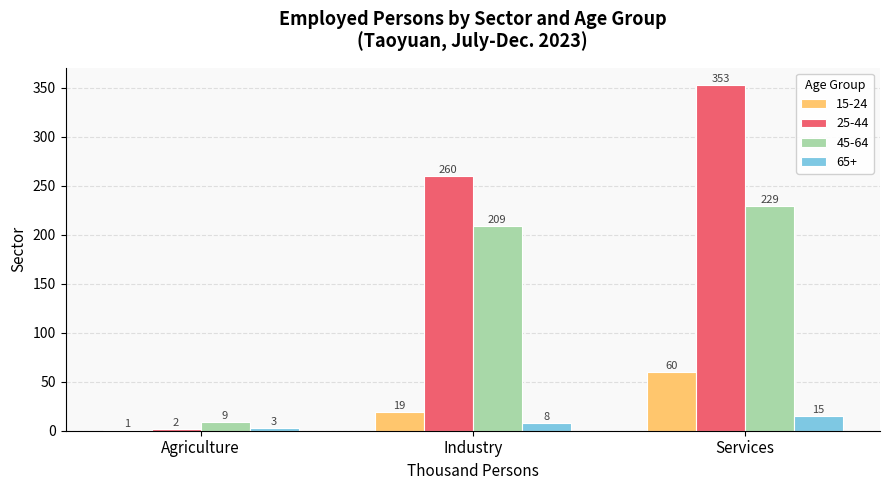

What is the spread (max minus min) of values at Agriculture?

8